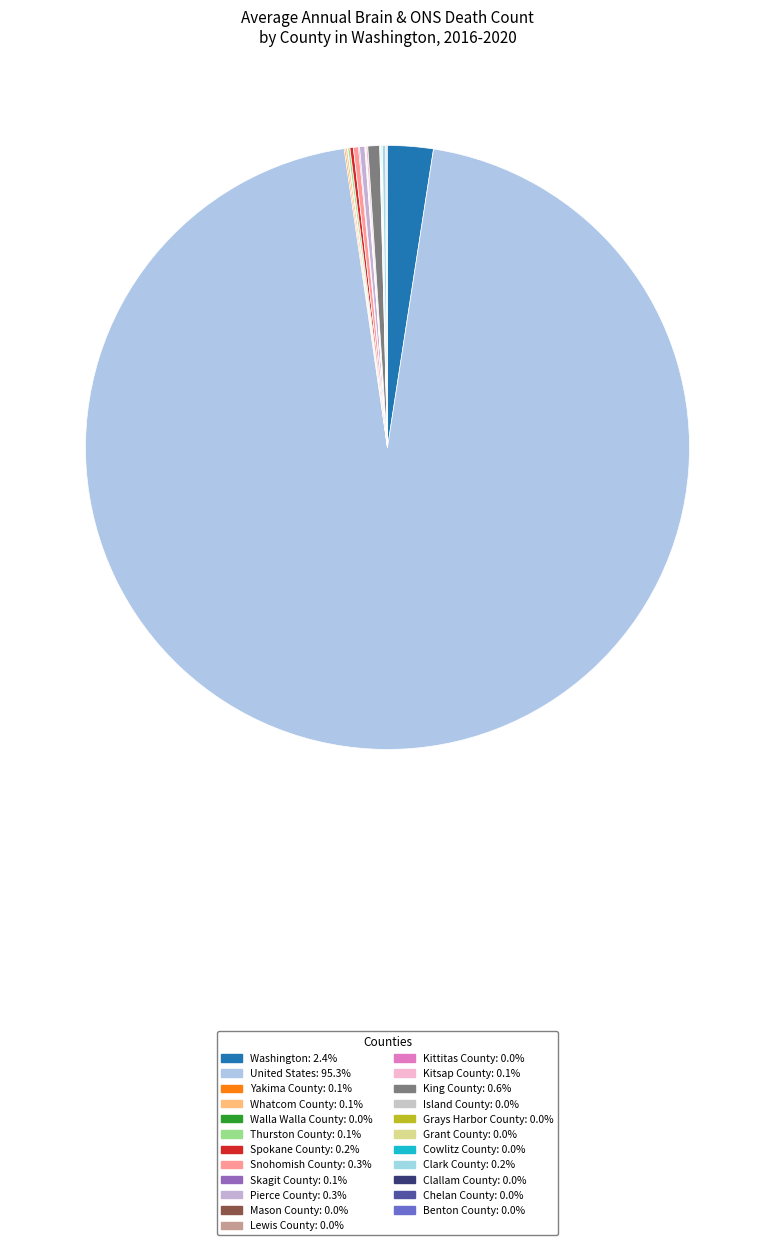

What portion of the pie excludes Grant County?

100.0%